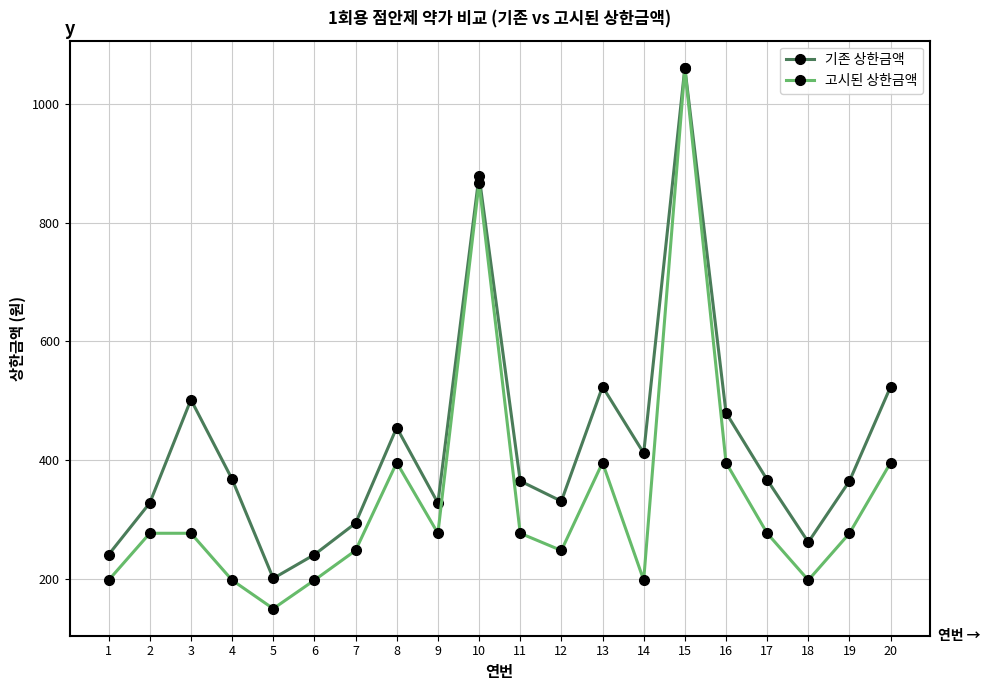

Between 12 and 18, which series saw the biggest shift?

기존 상한금액